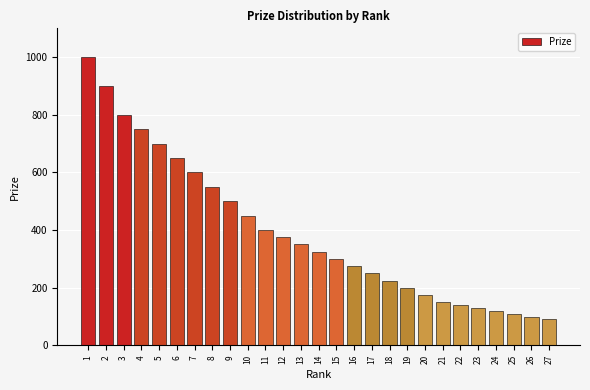

Reading left to right, transcribe all the data shown in this chart.

1=1000	2=900	3=800	4=750	5=700	6=650	7=600	8=550	9=500	10=450	11=400	12=375	13=350	14=325	15=300	16=275	17=250	18=225	19=200	20=175	21=150	22=140	23=130	24=120	25=110	26=100	27=90